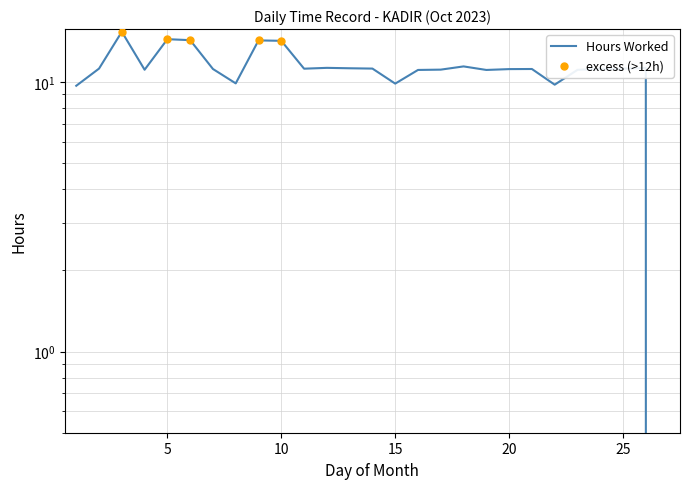

What is the change in value from 1 to 19?

+1.4